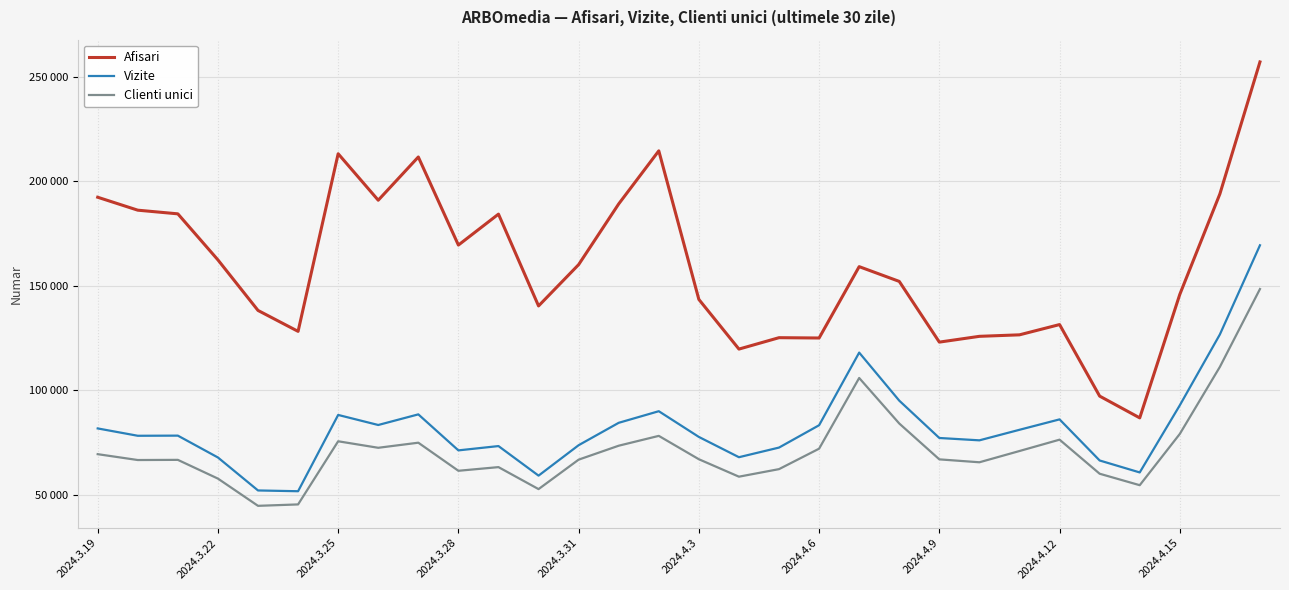

Rank the series by their maximum value, from highest to lowest.

Afisari, Vizite, Clienti unici